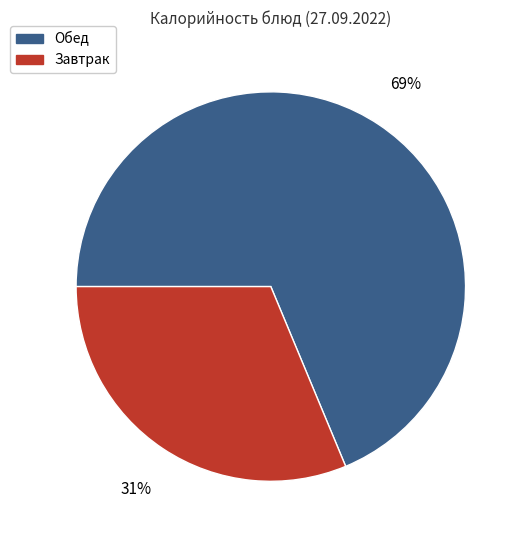

To the nearest percent, what percentage of the pie is Завтрак?

31%